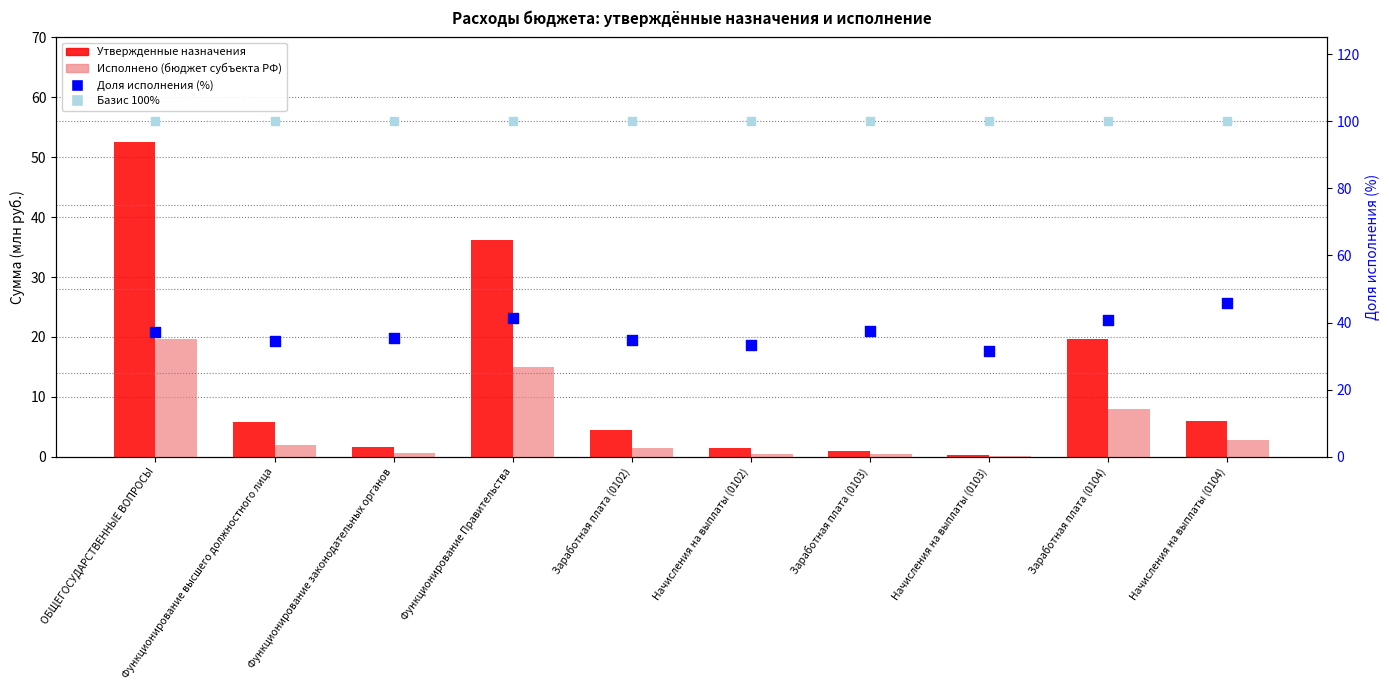

Which series contains the highest Y value?

Назначения (базис 100%)